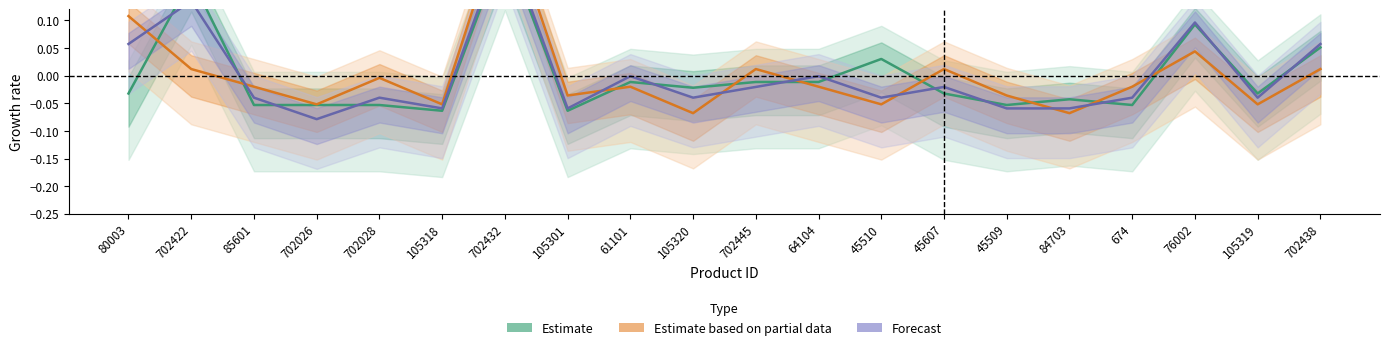

Rank the categories by Estimate value from highest to lowest.

702432, 702422, 76002, 702438, 45510, 61101, 702445, 64104, 105320, 80003, 45607, 105319, 84703, 85601, 702026, 702028, 45509, 674, 105318, 105301